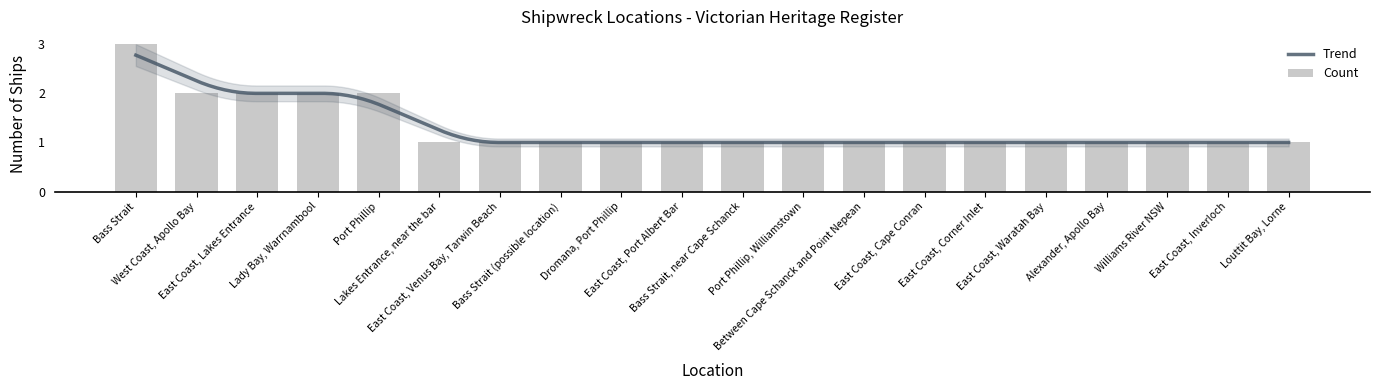

What is the sum of all values?

26